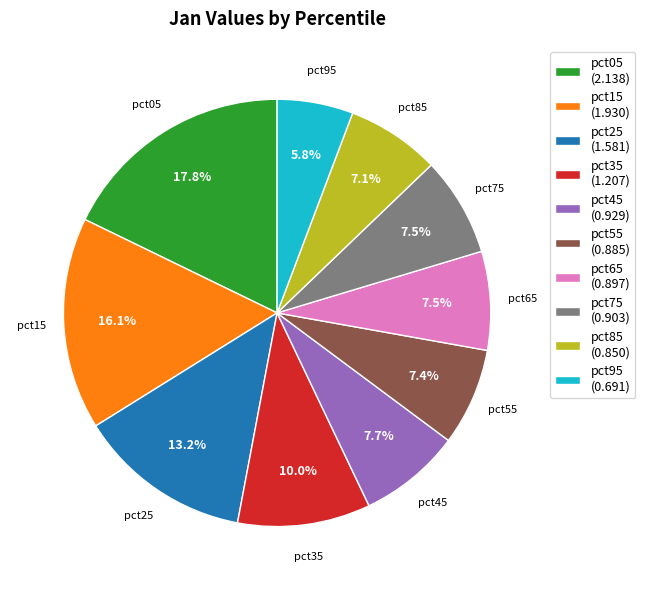

To the nearest percent, what is the average slice percentage?

10%